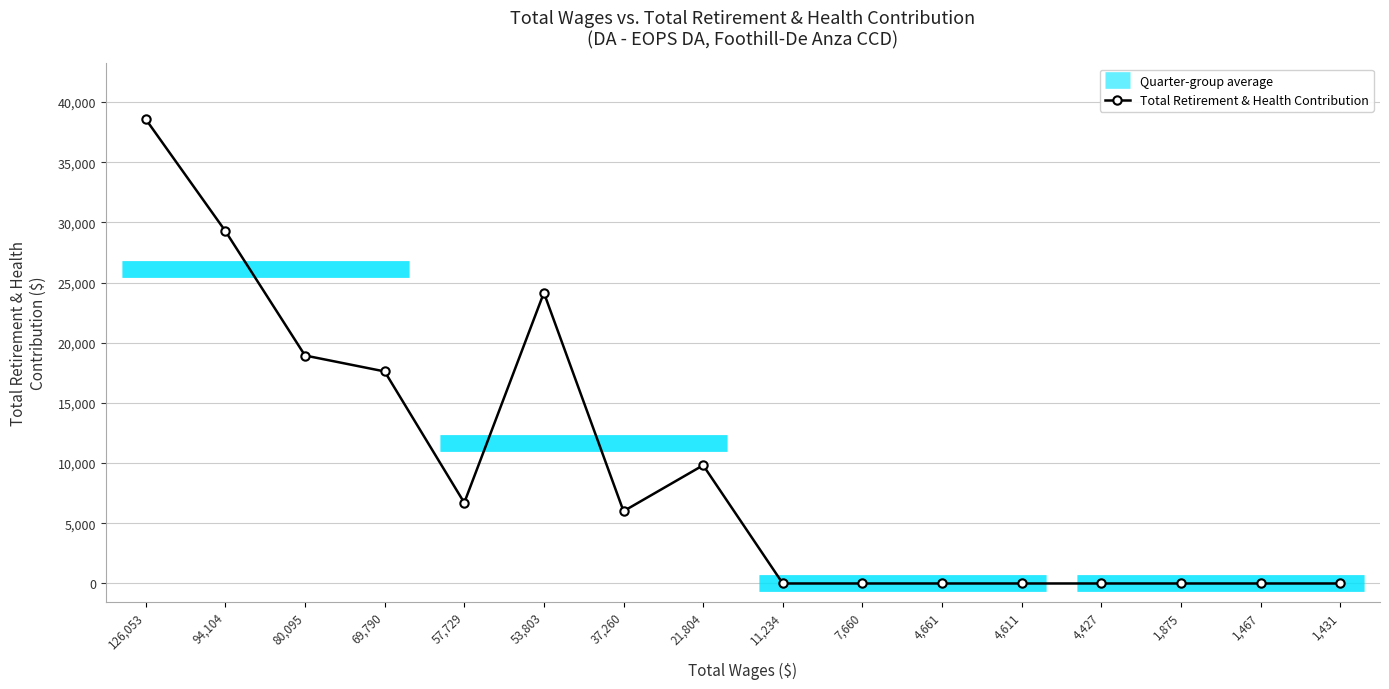

How many data points does each series have?

16